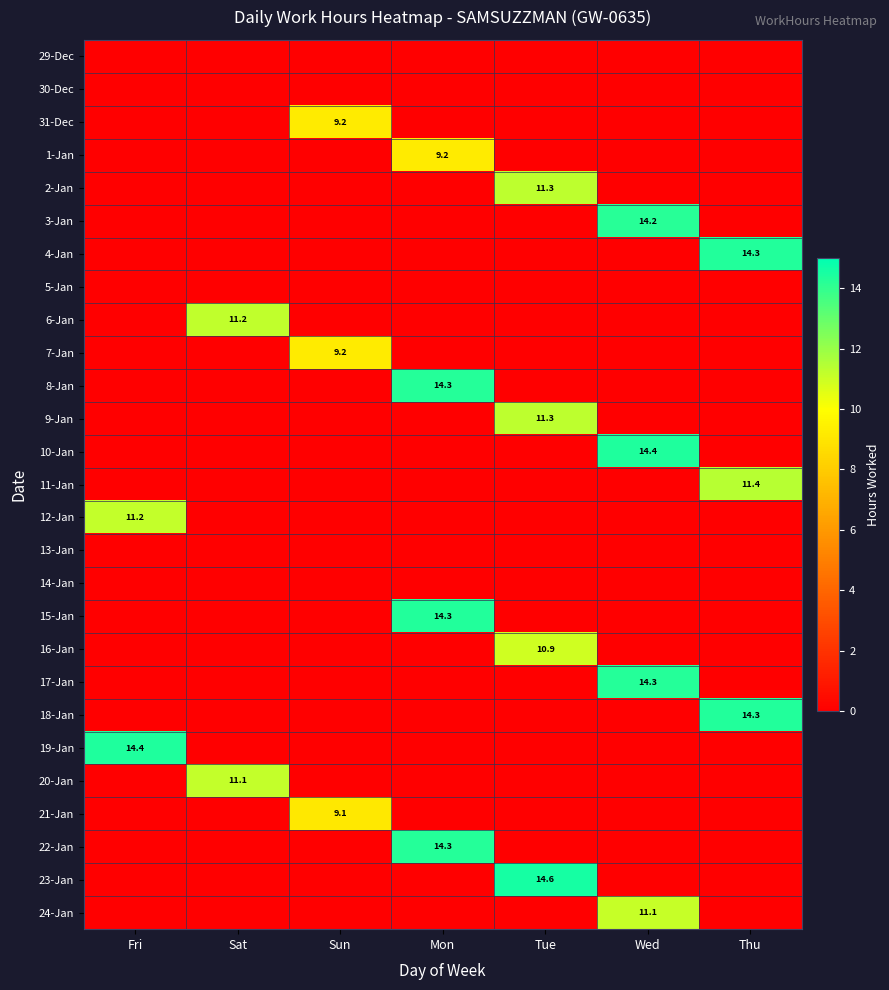

Is it true that 11-Jan equals 17.1 at Thu?

False